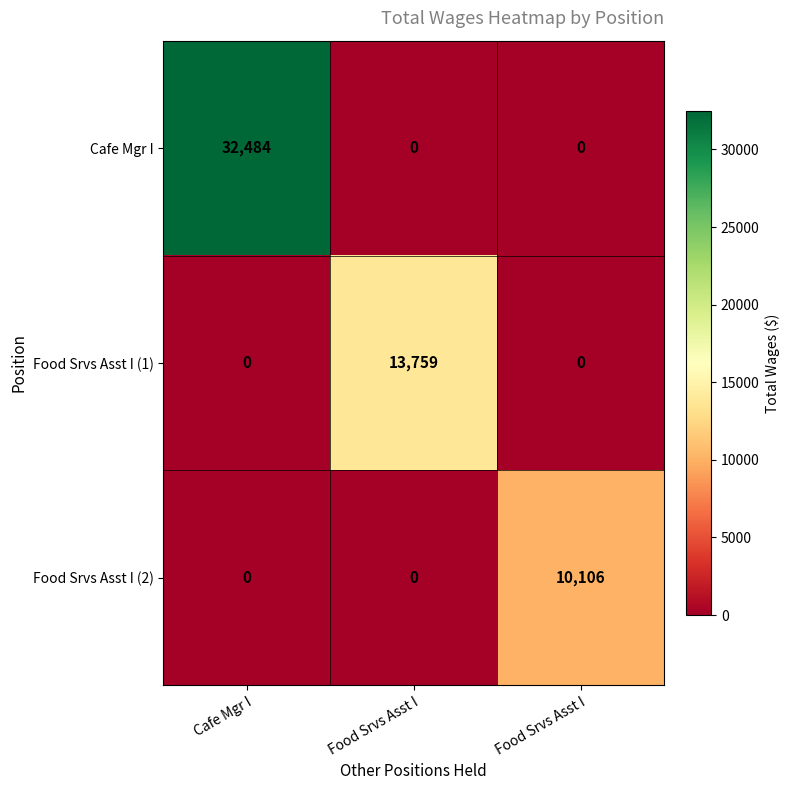

Count the number of categories in the chart.

3